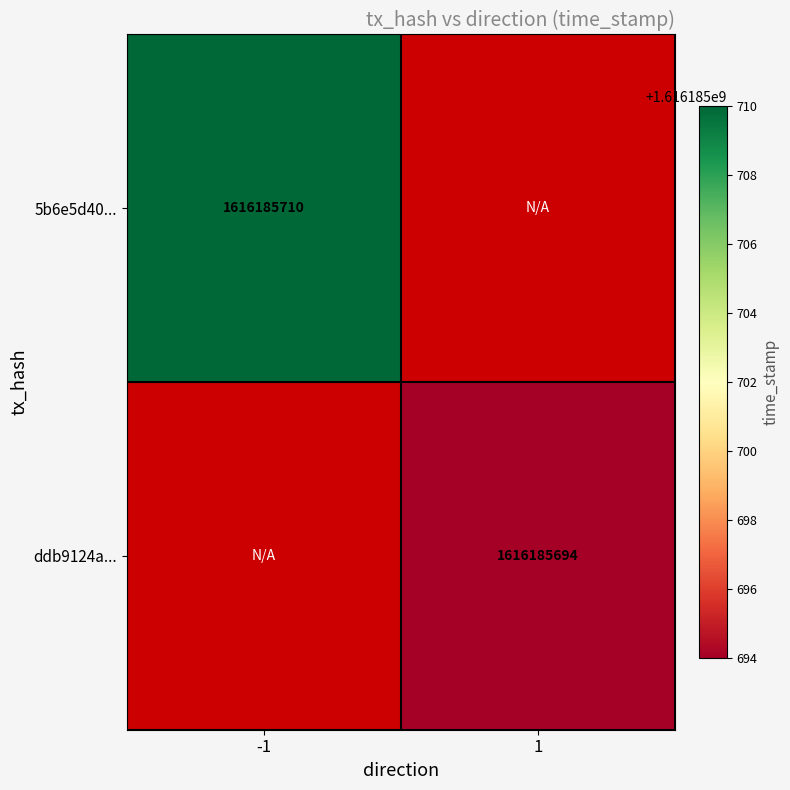

At how many categories does at least one series exceed 406591515?

2